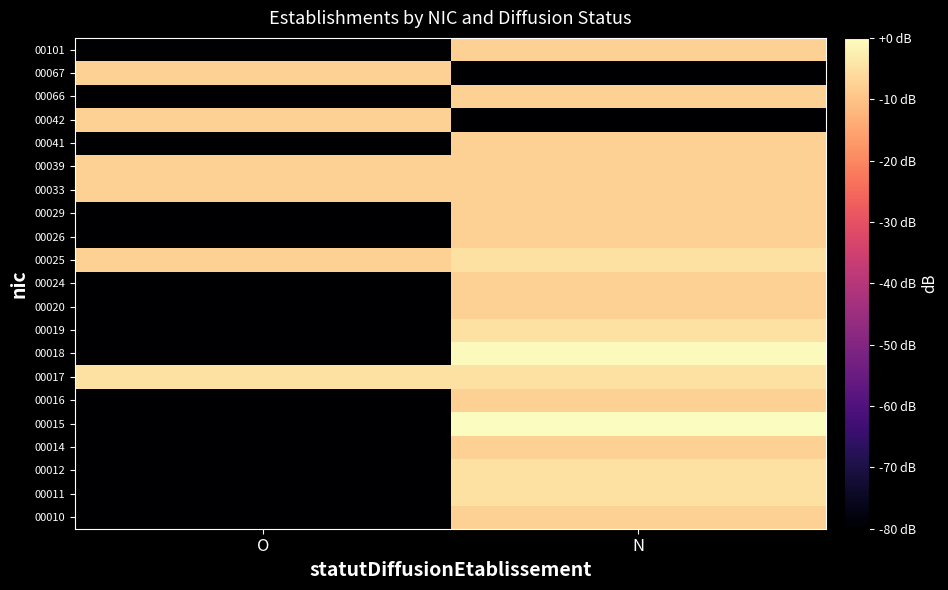

Reading left to right, transcribe all the data shown in this chart.

00010: O=-80.0	N=-7.8
00011: O=-80.0	N=-4.8
00012: O=-80.0	N=-4.8
00014: O=-80.0	N=-7.8
00015: O=-80.0	N=-0.0
00016: O=-80.0	N=-7.8
00017: O=-4.8	N=-4.8
00018: O=-80.0	N=-0.8
00019: O=-80.0	N=-4.8
00020: O=-80.0	N=-7.8
00024: O=-80.0	N=-7.8
00025: O=-7.8	N=-4.8
00026: O=-80.0	N=-7.8
00029: O=-80.0	N=-7.8
00033: O=-7.8	N=-7.8
00039: O=-7.8	N=-7.8
00041: O=-80.0	N=-7.8
00042: O=-7.8	N=-80.0
00066: O=-80.0	N=-7.8
00067: O=-7.8	N=-80.0
00101: O=-80.0	N=-7.8